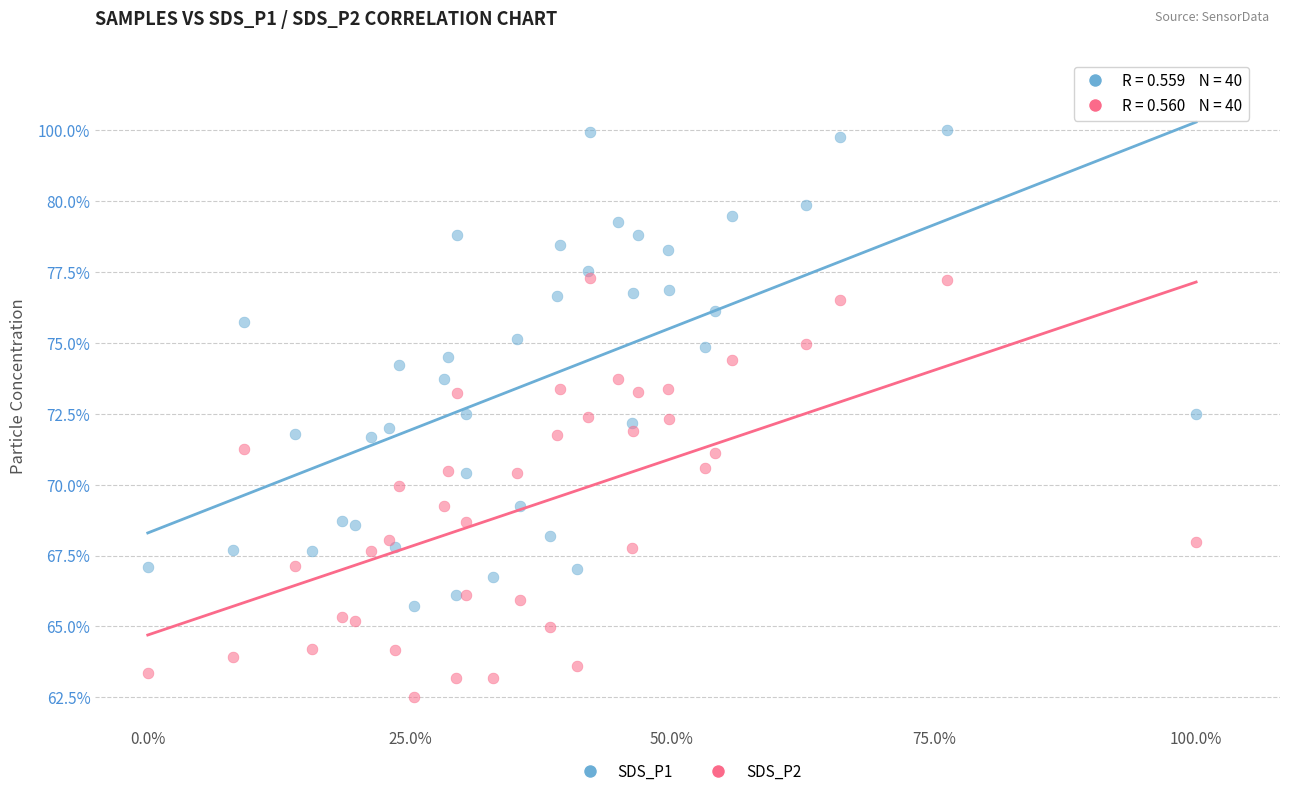

Which series reaches the maximum Y coordinate?

SDS_P1